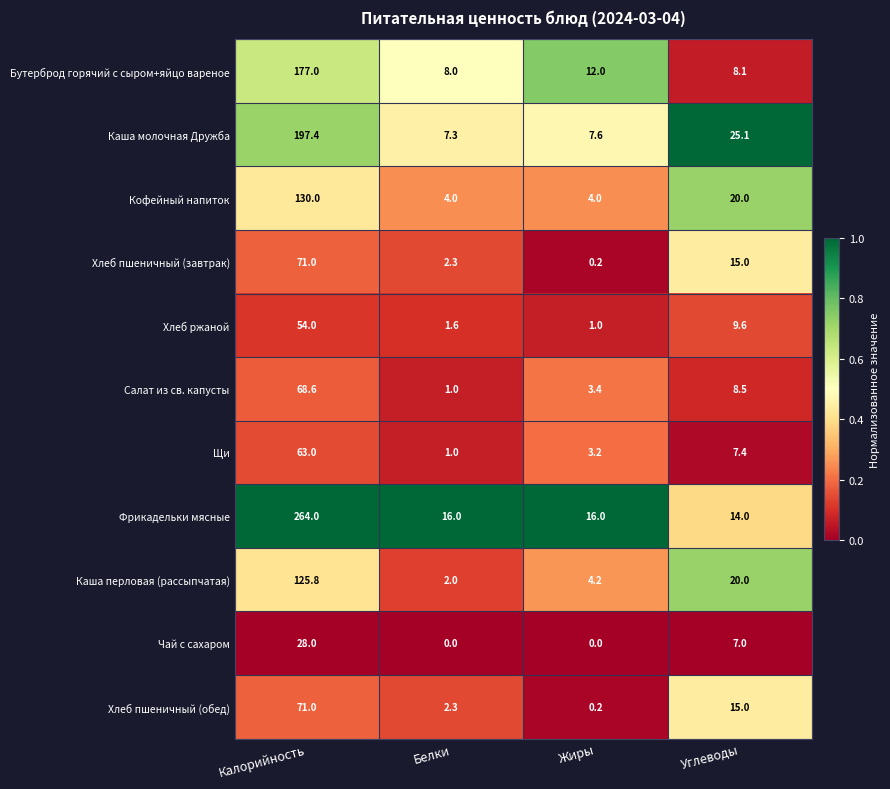

What is the total value across all series at Белки?

45.5